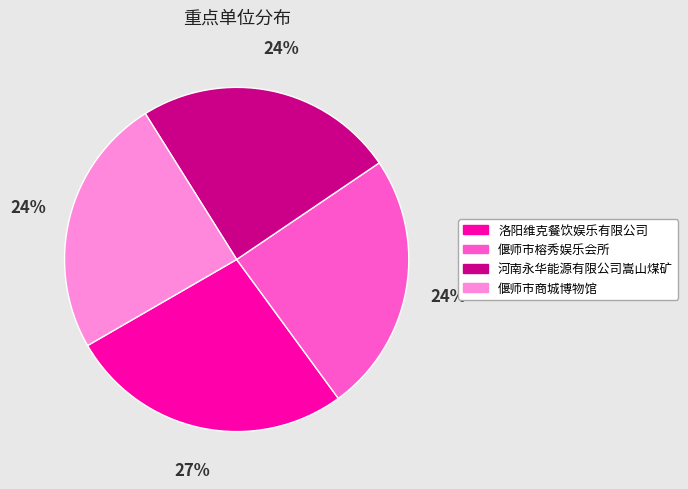

Is the sum of 偃师市商城博物馆 and 偃师市榕秀娱乐会所 greater than half?

No